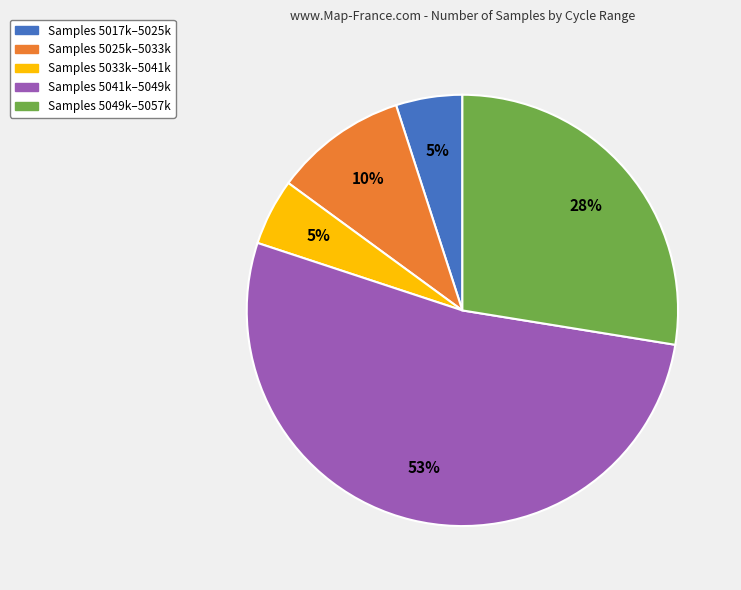

To the nearest percent, what is the difference between the largest and smallest slice percentages?

48%